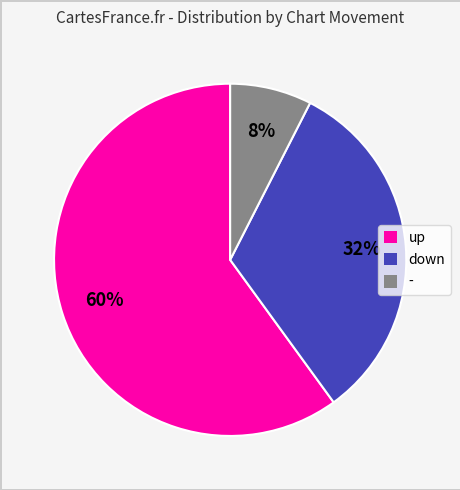

To the nearest percent, what is the combined percentage of - and down?

40%